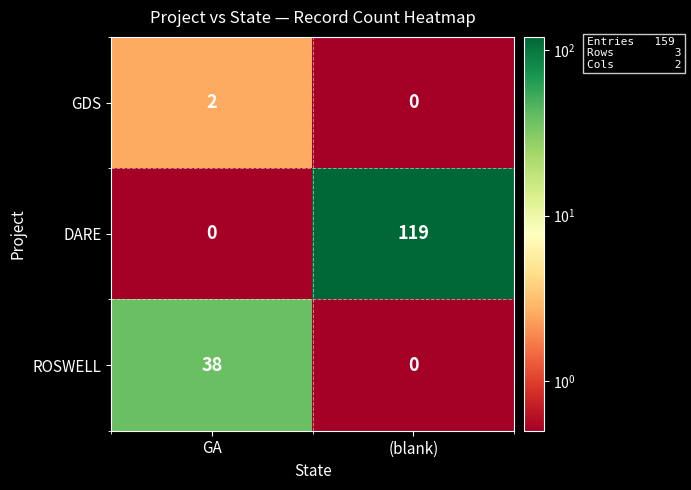

What is the approximate value of DARE at (blank)?

119